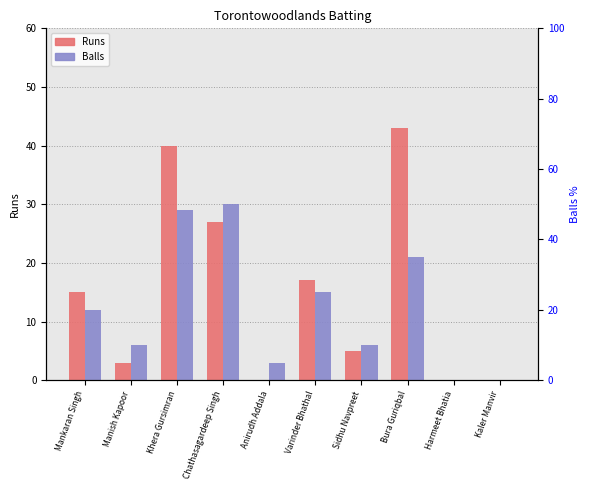

What is the sum of the Runs values at Manish Kapoor and Anirudh Addala?

3